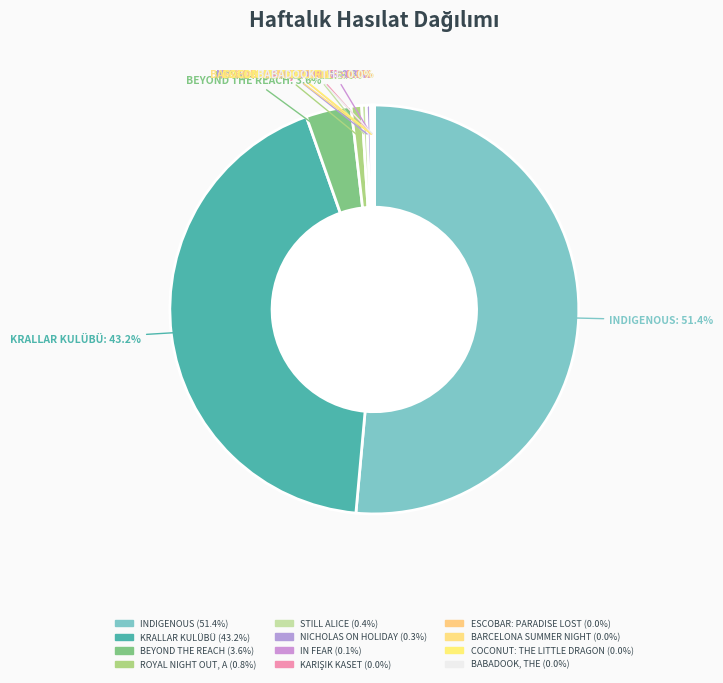

To the nearest percent, what is the average slice percentage?

8%